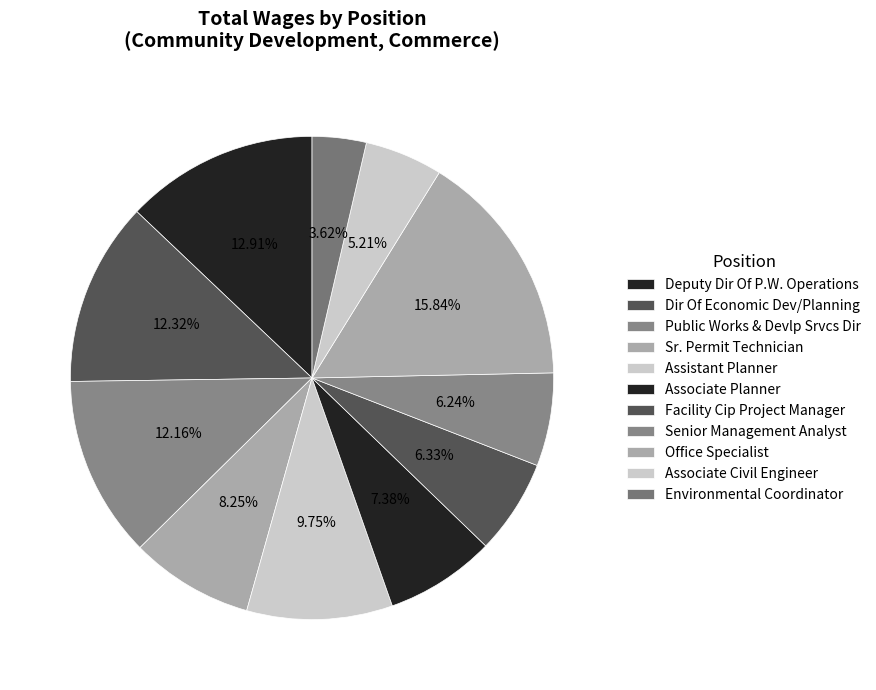

What is the change in value from Deputy Dir Of P.W. Operations to Sr. Permit Technician?

-62351